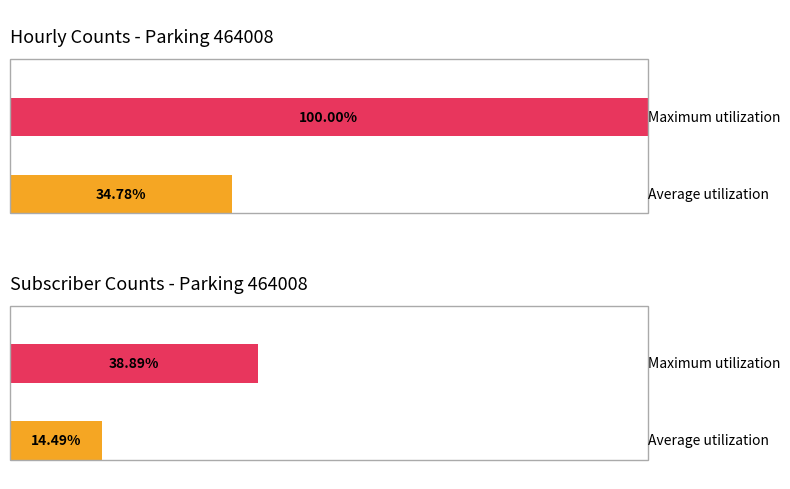

What is the value of the NB_HORAIRE bar at the 1st from the left?

1